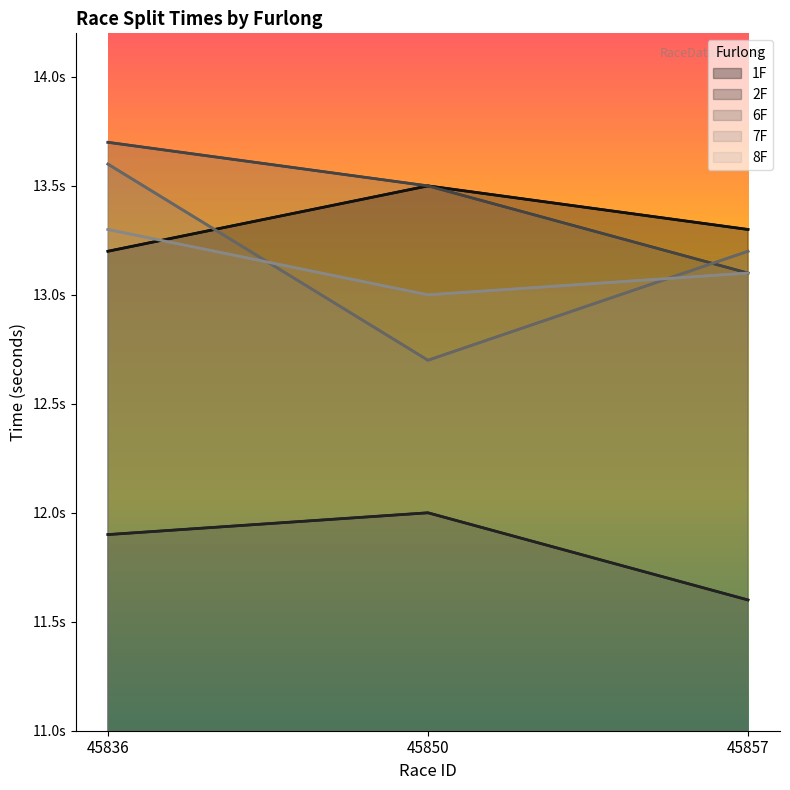

What is the value of the 7F point at the 1st from the left?

13.6